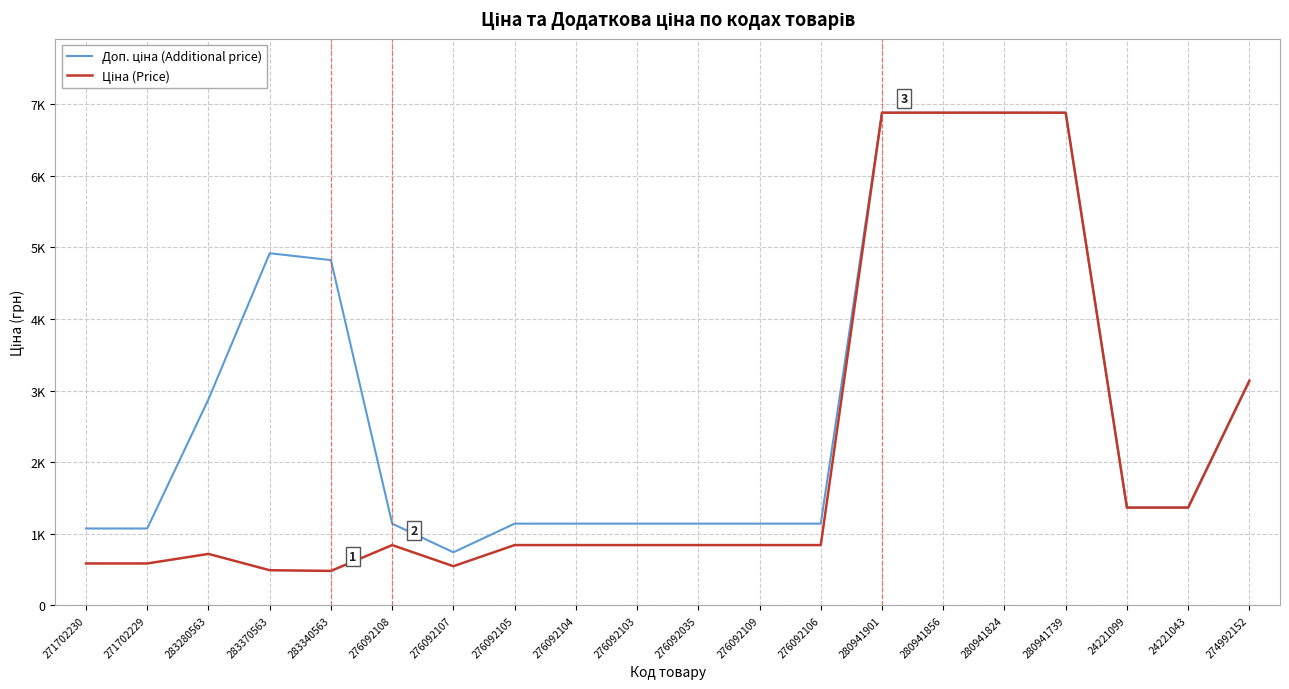

Reading left to right, list all the values displayed in this chart.

Доп. ціна (Additional price): 1074.5	1074.5	2878.5	4917.4	4821.4	1142.1	742.0	1142.1	1142.1	1142.1	1142.1	1142.1	1142.1	6879.5	6879.5	6879.5	6879.5	1366.0	1366.0	3137.0
Ціна (Price): 586.0	586.0	719.6	491.7	482.1	842.8	547.8	842.8	842.8	842.8	842.8	842.8	842.8	6879.5	6879.5	6879.5	6879.5	1366.3	1366.3	3136.8